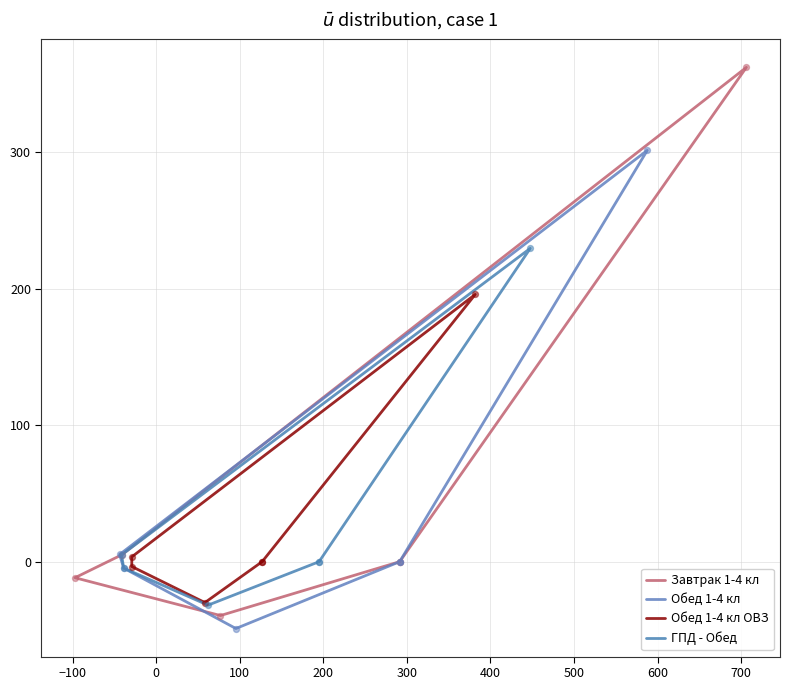

At how many categories does at least one series exceed -26?

5